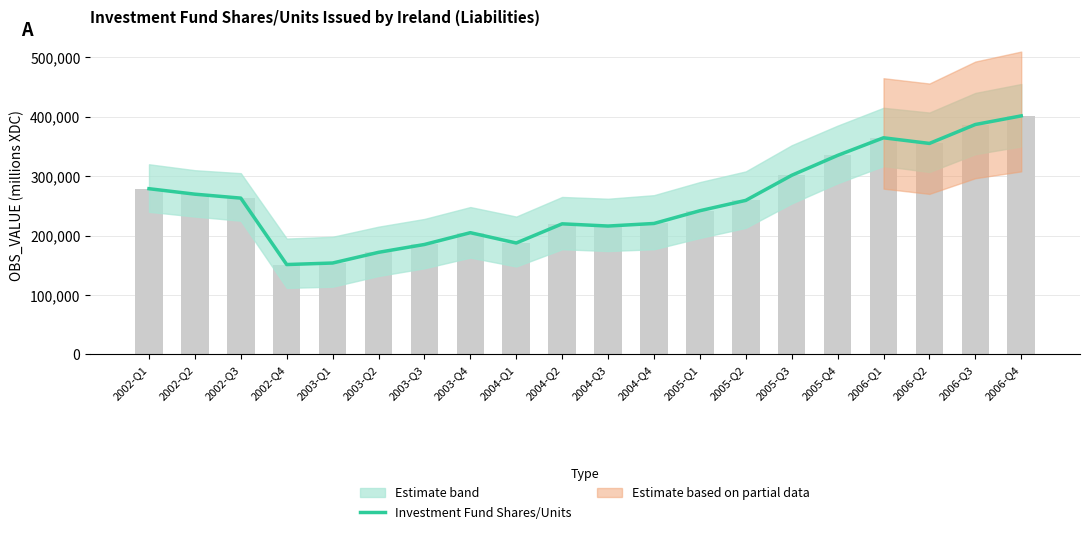

What is the change in value from 2004-Q3 to 2004-Q4?

+4326